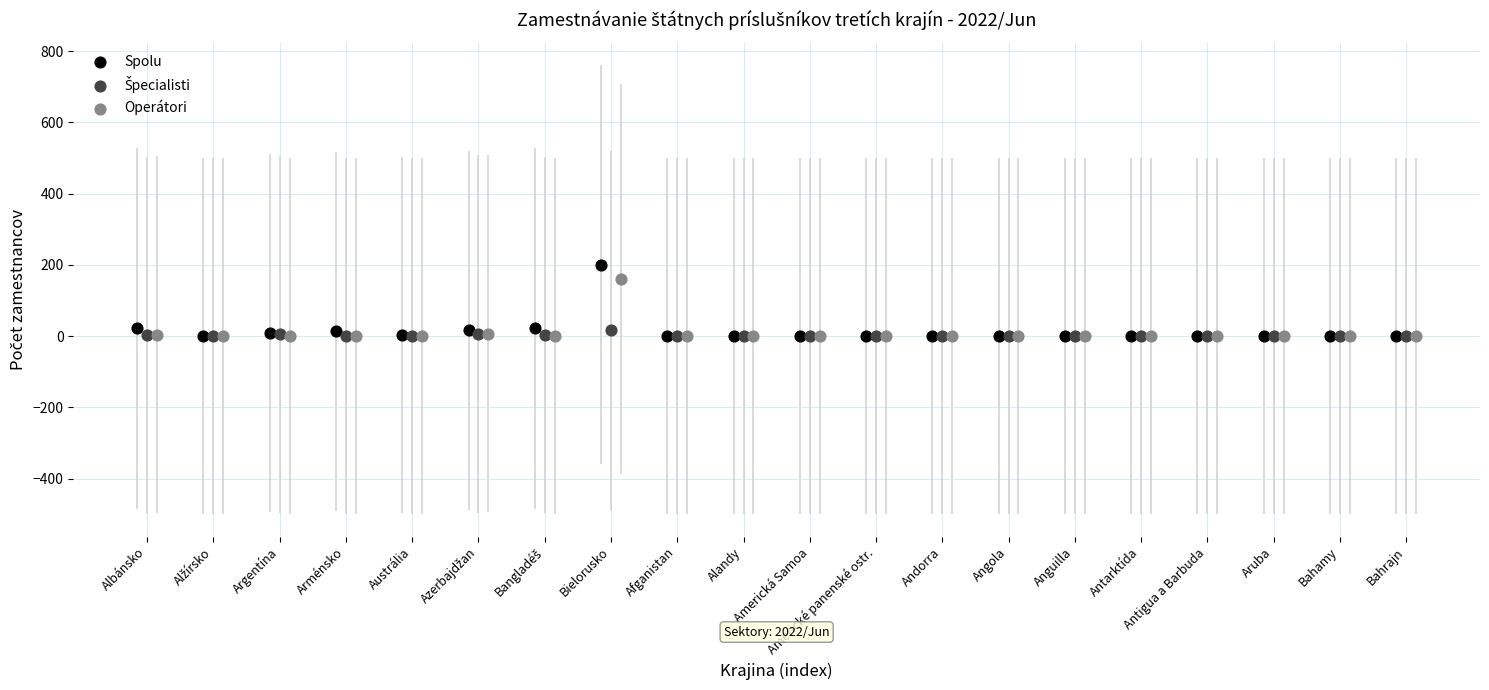

Which series has the largest Y range (max minus min)?

Spolu